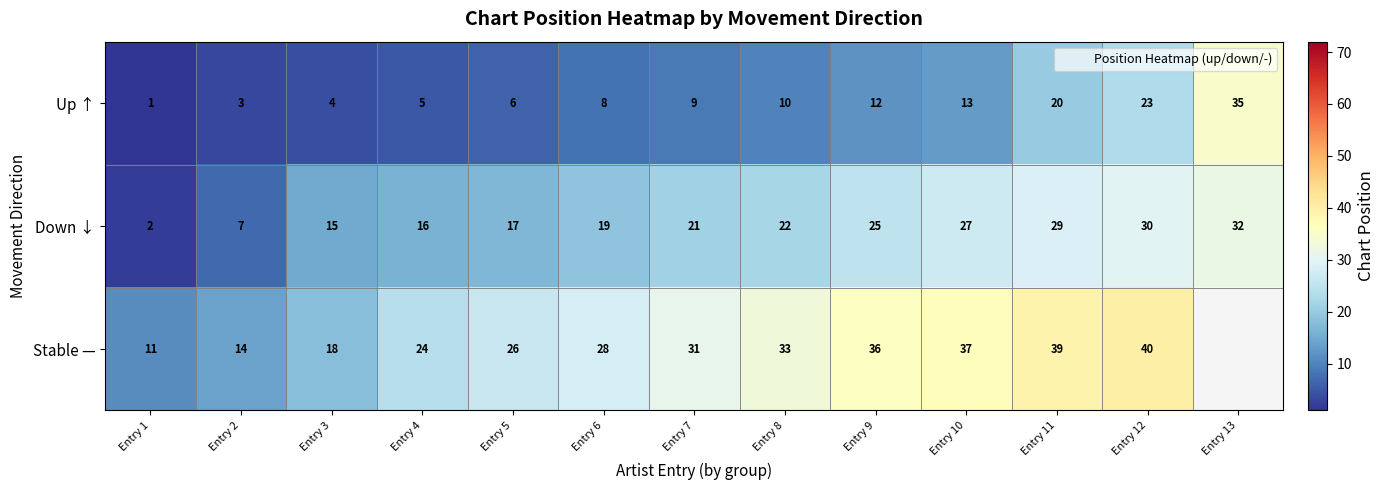

What is the smallest value displayed?

1.0